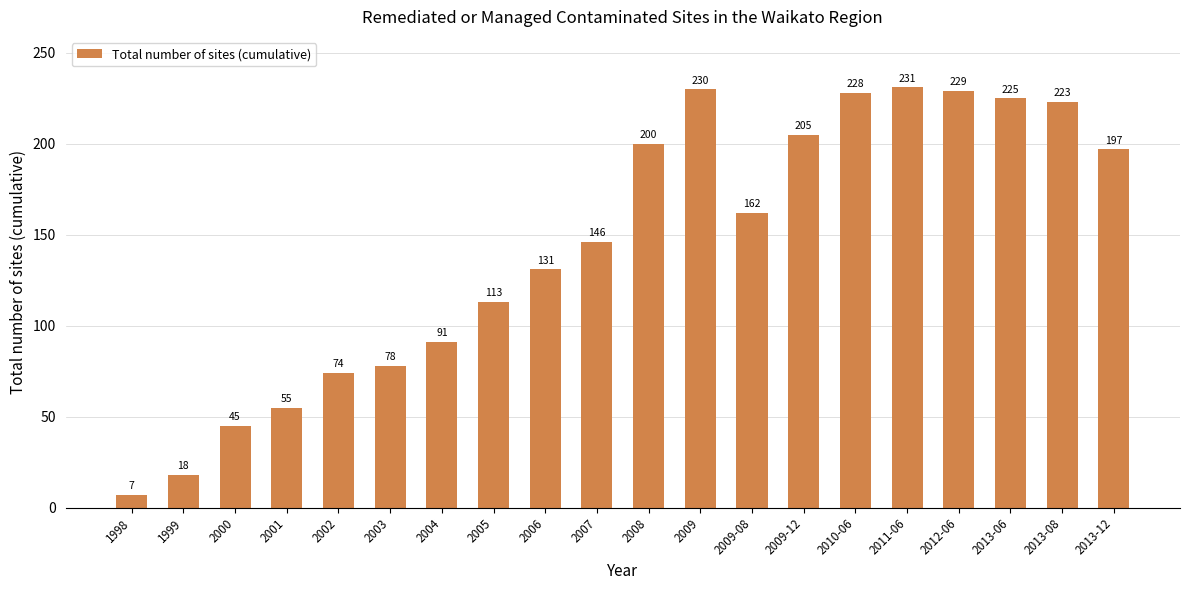

List the labels in order of value, largest first.

2011-06, 2009, 2012-06, 2010-06, 2013-06, 2013-08, 2009-12, 2008, 2013-12, 2009-08, 2007, 2006, 2005, 2004, 2003, 2002, 2001, 2000, 1999, 1998